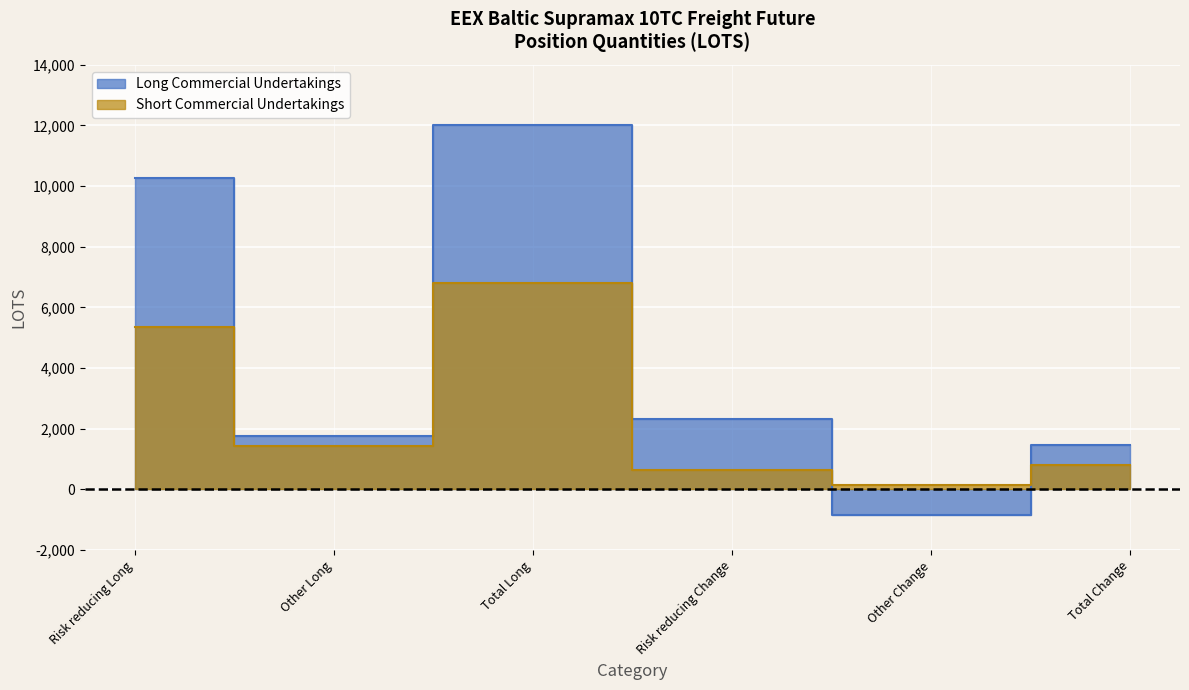

What is the total value across all series at Other Long?

3186.9